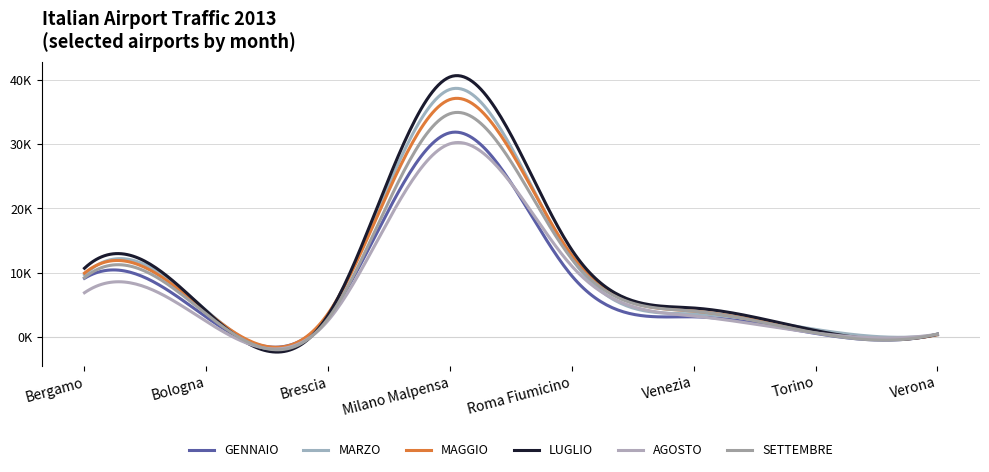

Does the chart display data point markers on the line(s)?

No